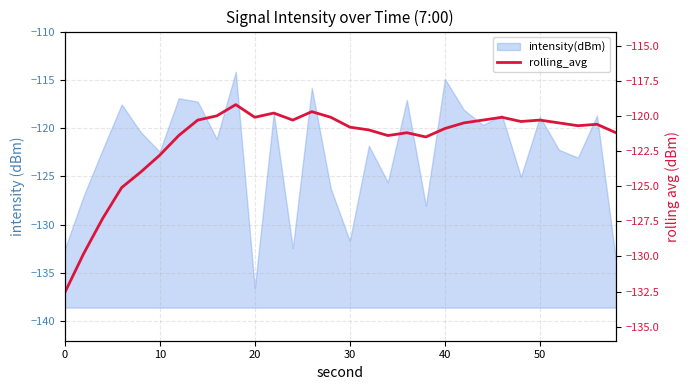

Is it true that the value at 10 is -83.2?

False